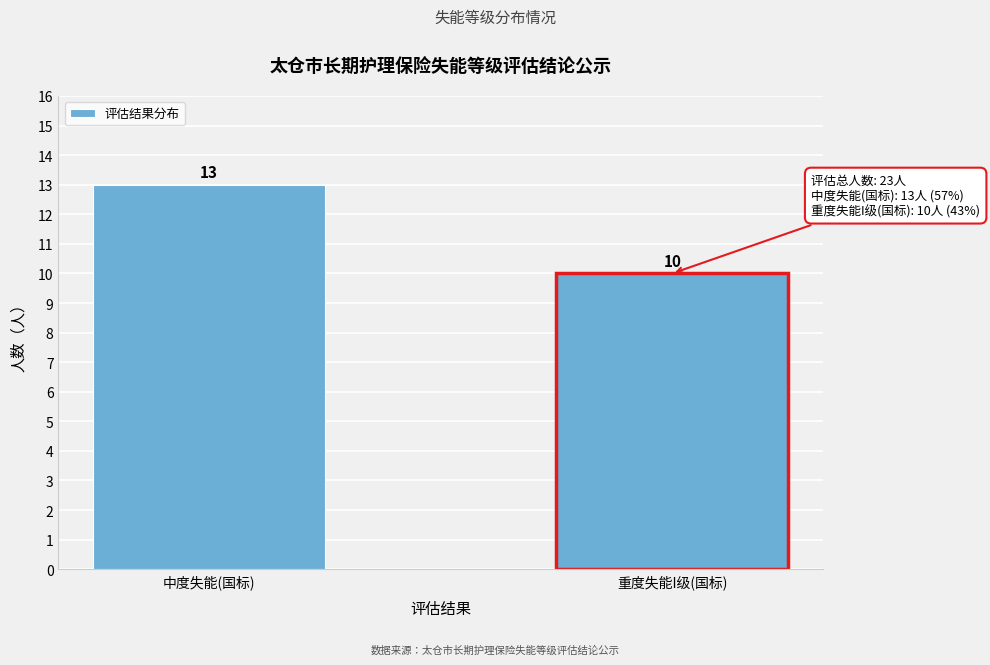

Reading right to left, list all the values displayed in this chart.

10	13